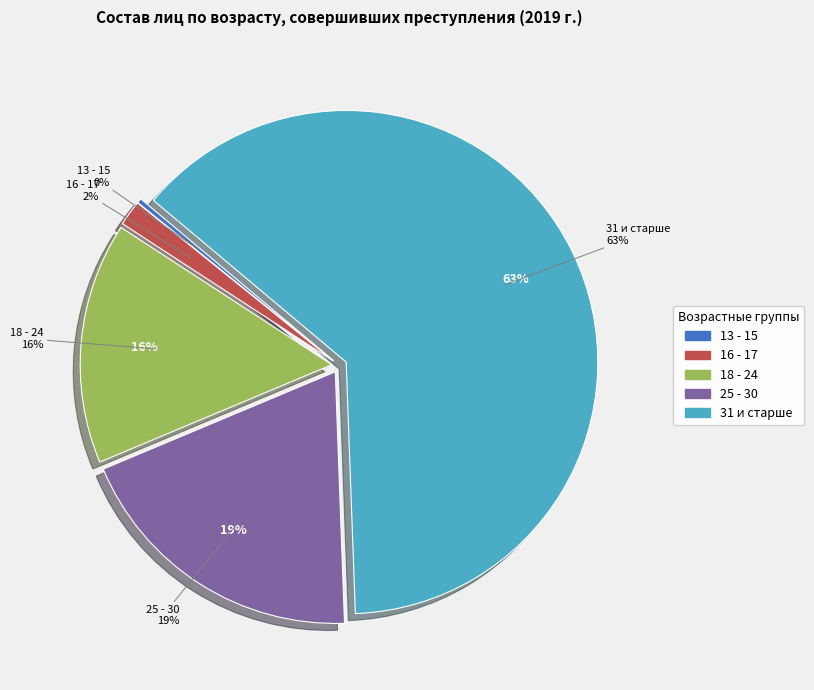

What is the majority slice?

31 и старше